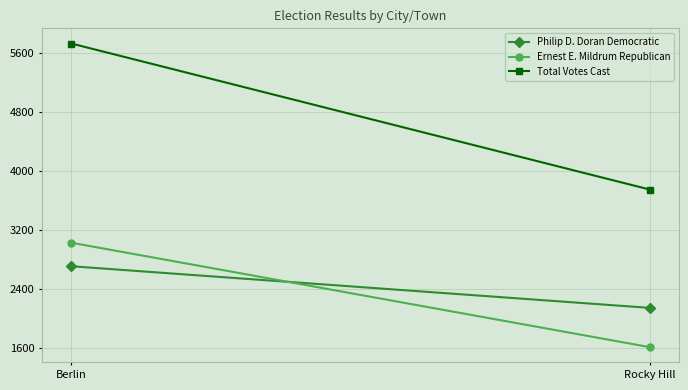

The value of Total Votes Cast at Berlin is 8824. True or false?

False